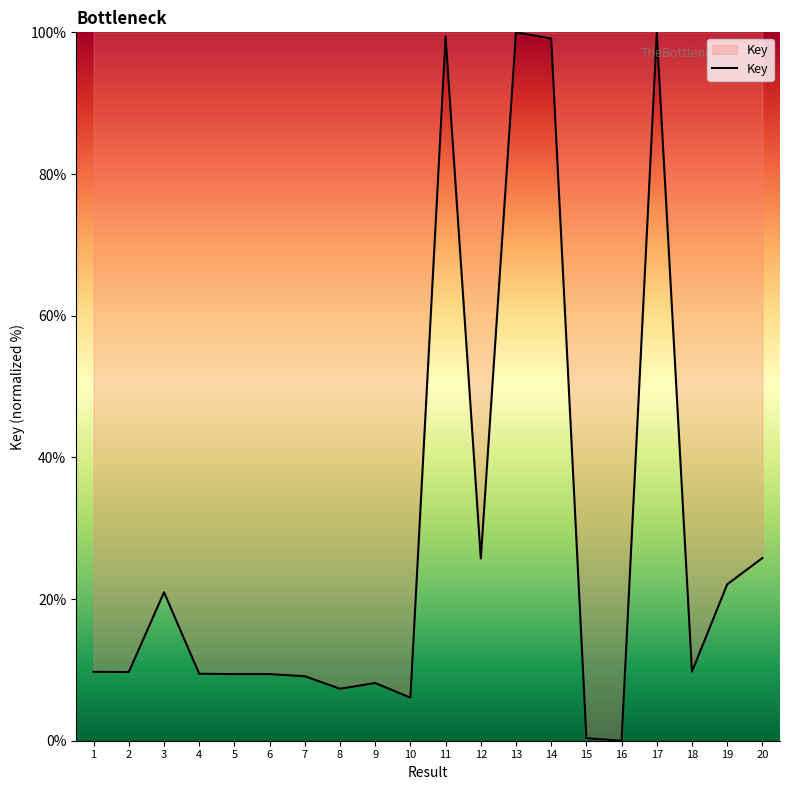

What is the change in value from 2 to 20?

+16.1